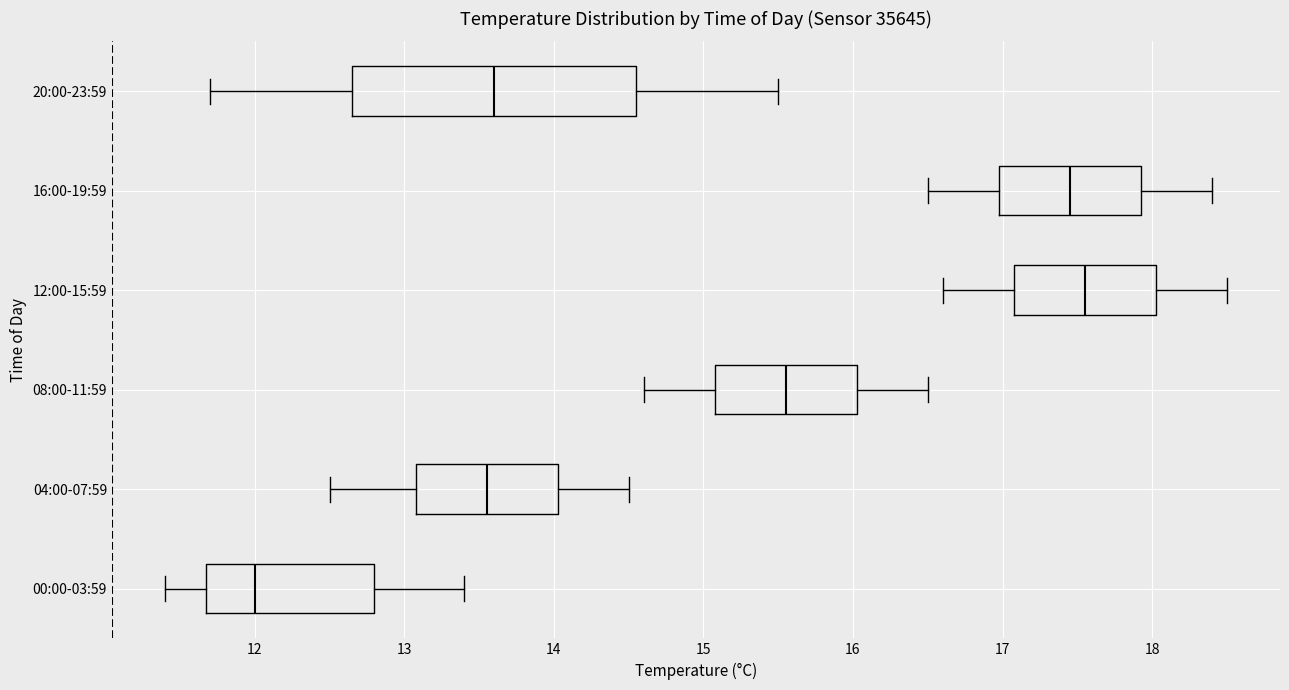

Which box is the widest, from its left edge to its right edge?

20:00-23:59